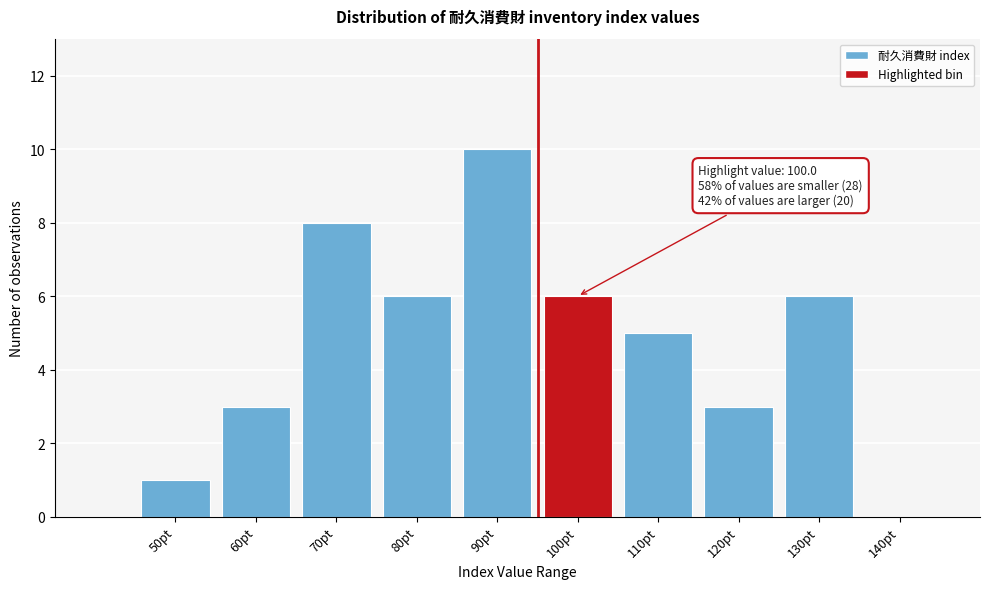

Reading left to right, extract all data points from this chart.

50pt=1	60pt=3	70pt=8	80pt=6	90pt=10	100pt=6	110pt=5	120pt=3	130pt=6	140pt=0